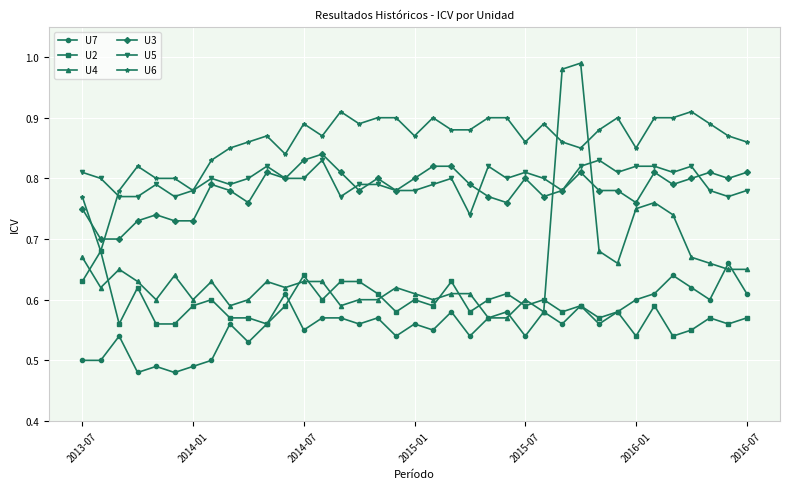

How many lines are shown in the chart?

6